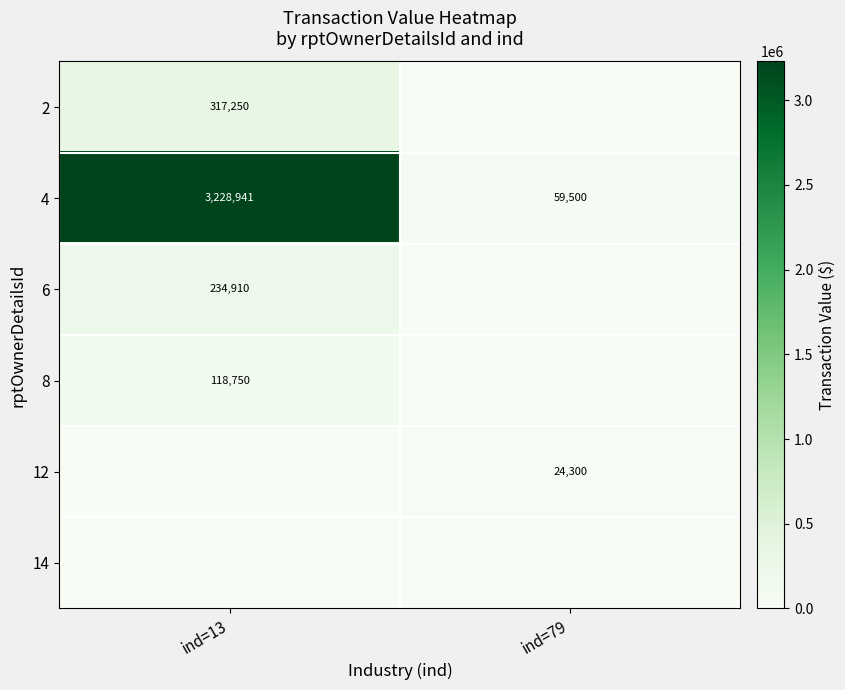

What is the sum of the 4 values at ind=79 and ind=13?

3288441